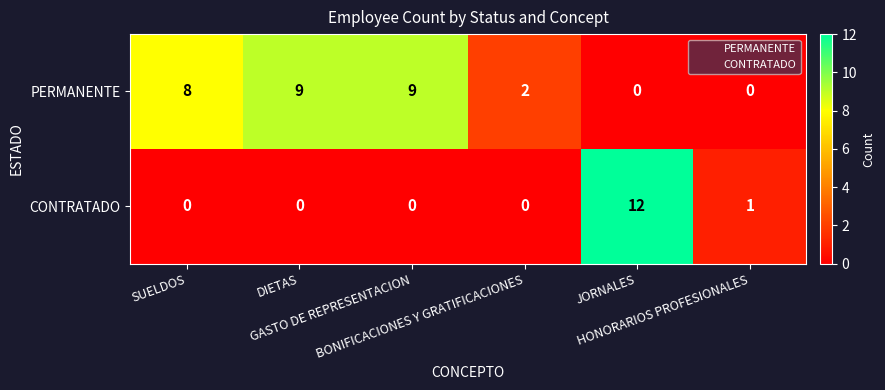

What is the greatest value displayed?

12